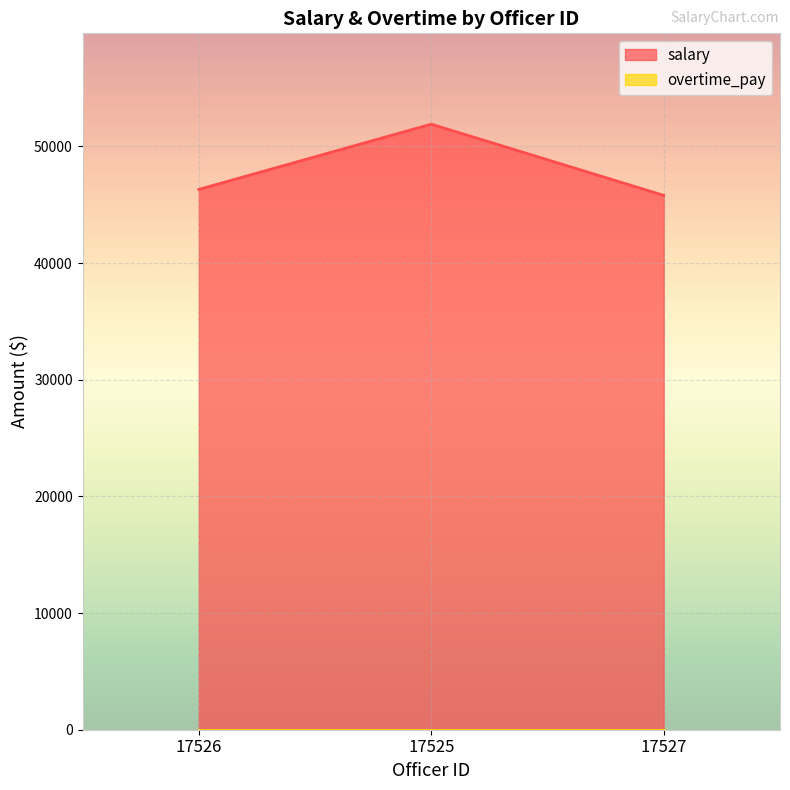

The value at 17525 is 22906.6. True or false?

False